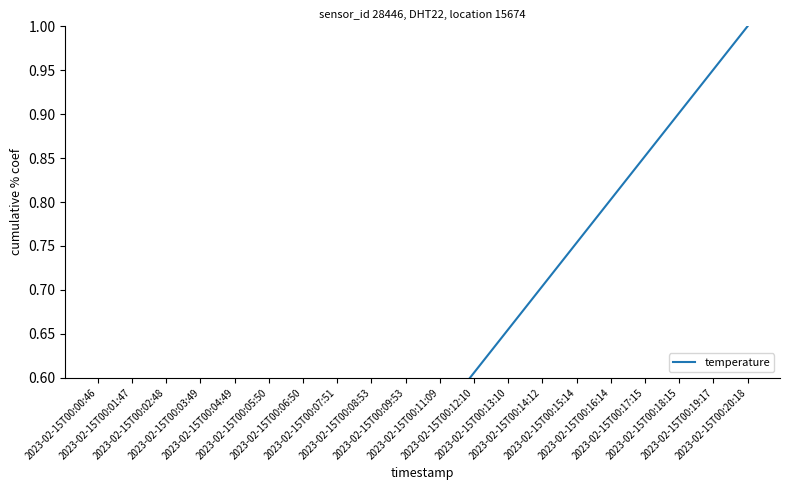

Which label corresponds to the smallest value in the chart?

2023-02-15T00:00:46